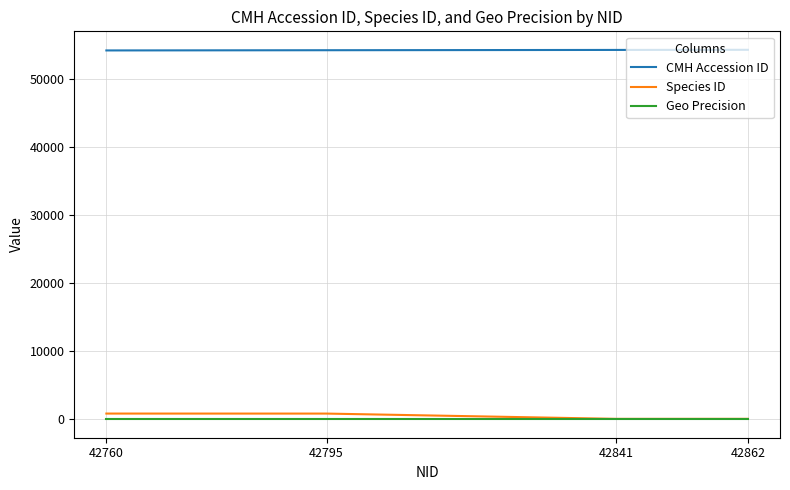

The value of CMH Accession ID at 42795 is 81955.3. True or false?

False